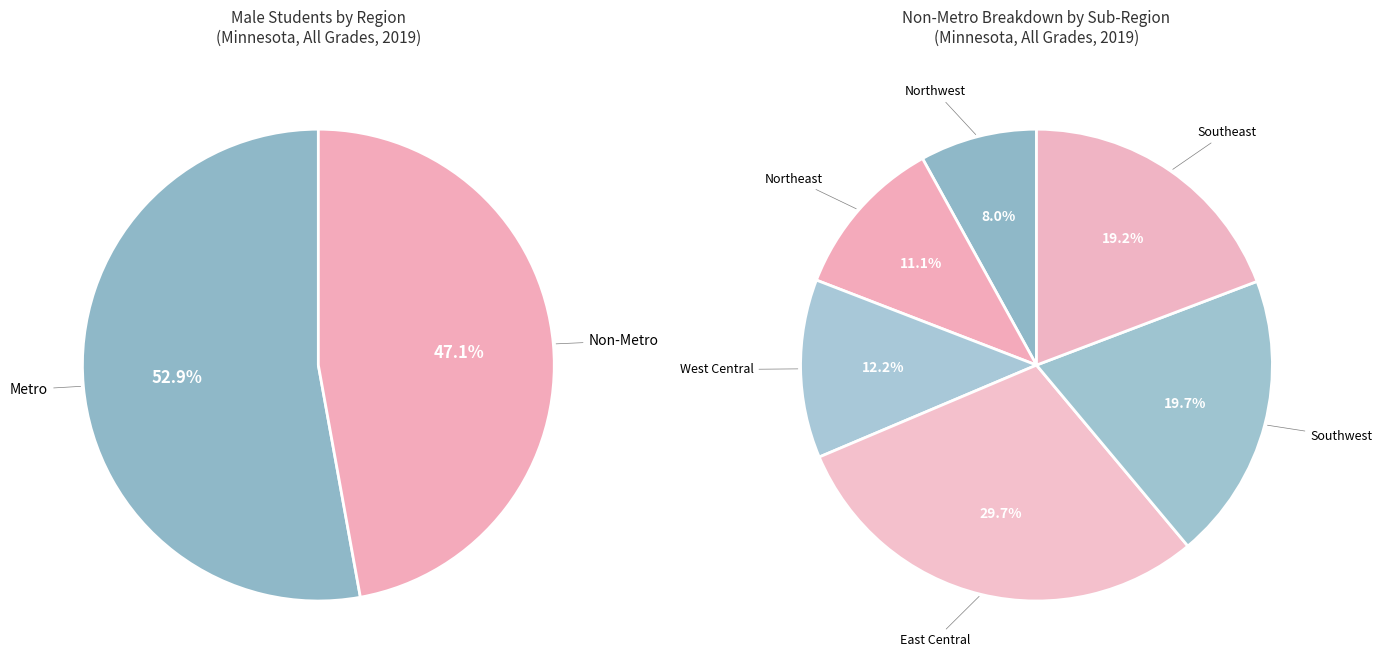

What percentage is the Metro slice, to the nearest percent?

53%